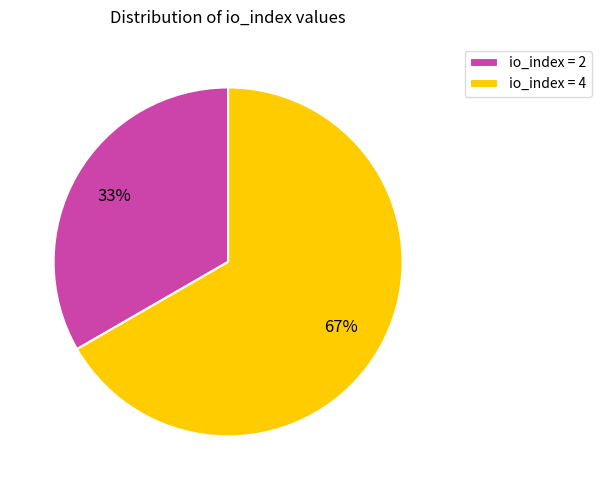

The io_index = 4 slice represents 55% of the pie. True or false?

False